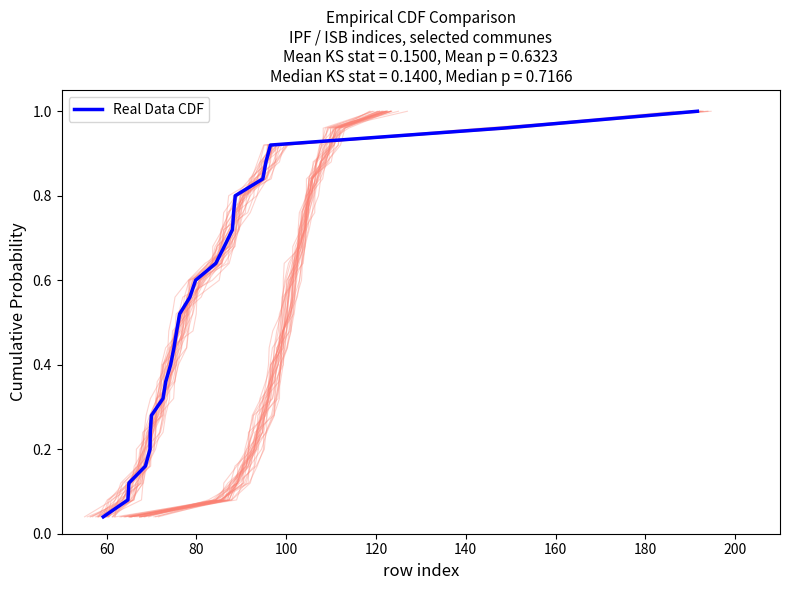

True or false: the data shows 0.6 at 24.

False